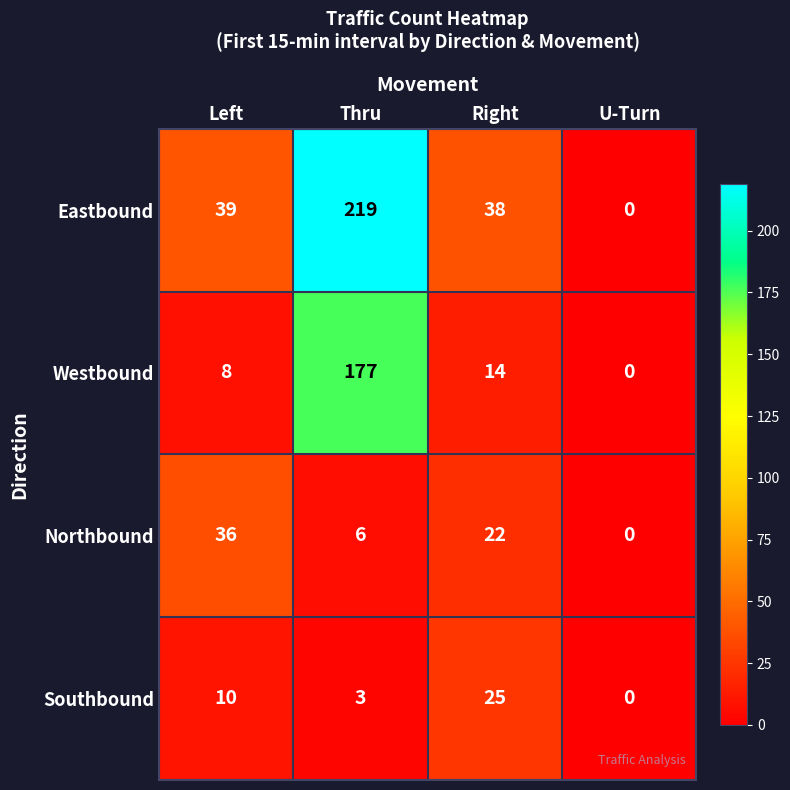

Between Thru and U-Turn, which series saw the biggest shift?

Eastbound